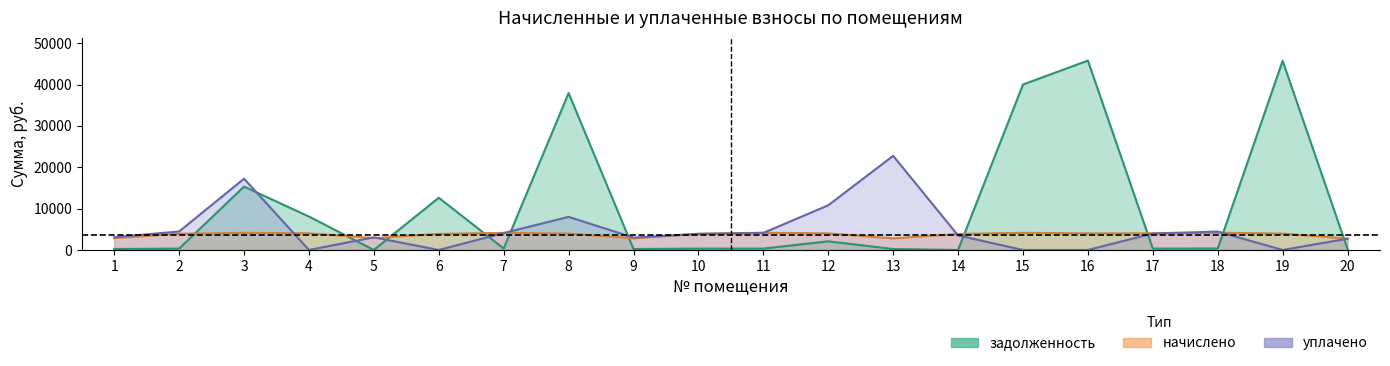

At which label does zadoljennost reach its minimum?

5